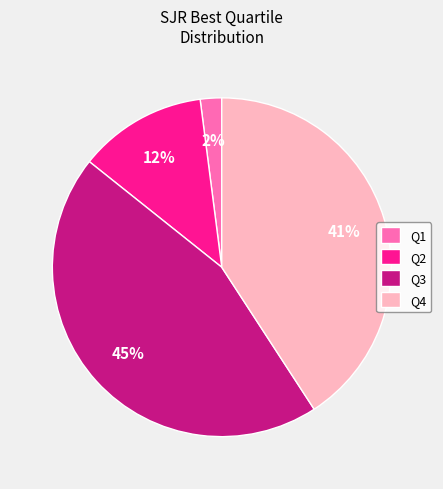

How many slices are in this pie chart?

4